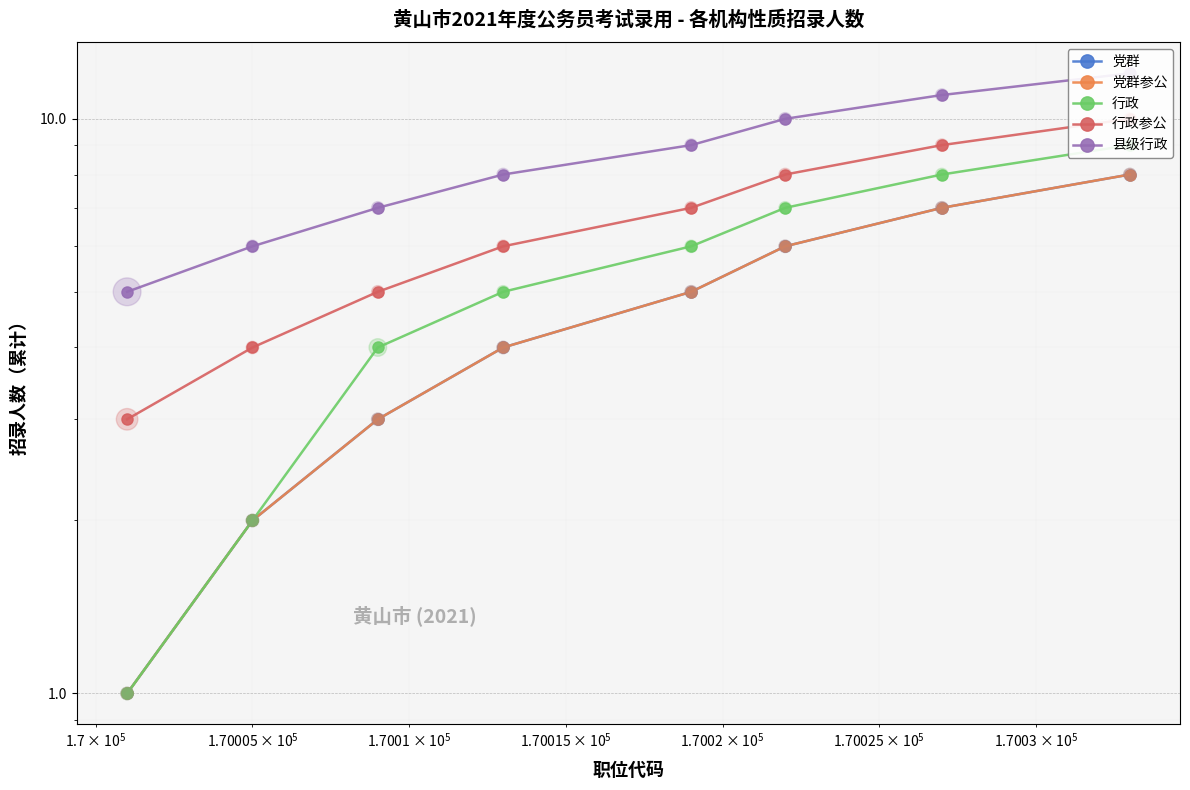

Which series reaches the minimum Y coordinate?

党群